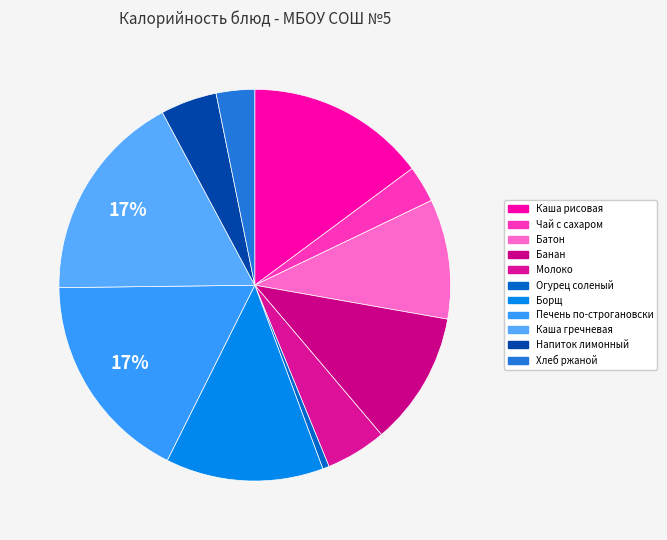

Rank the categories by value from lowest to highest.

Огурец соленый, Чай с сахаром, Хлеб ржаной, Напиток лимонный, Молоко, Батон, Банан, Борщ, Каша рисовая, Каша гречневая, Печень по-строгановски